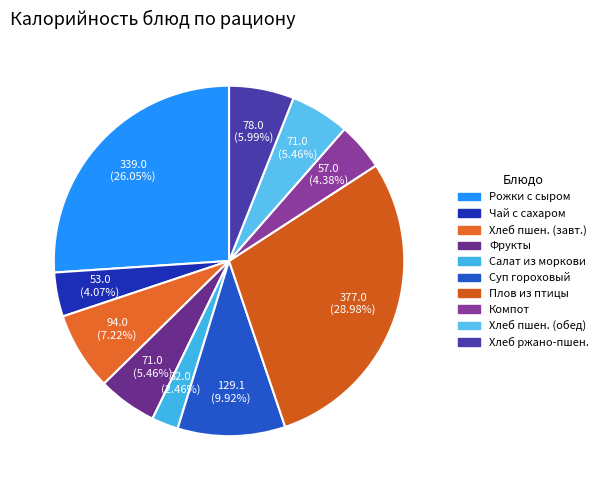

Count the number of slices in the pie.

10